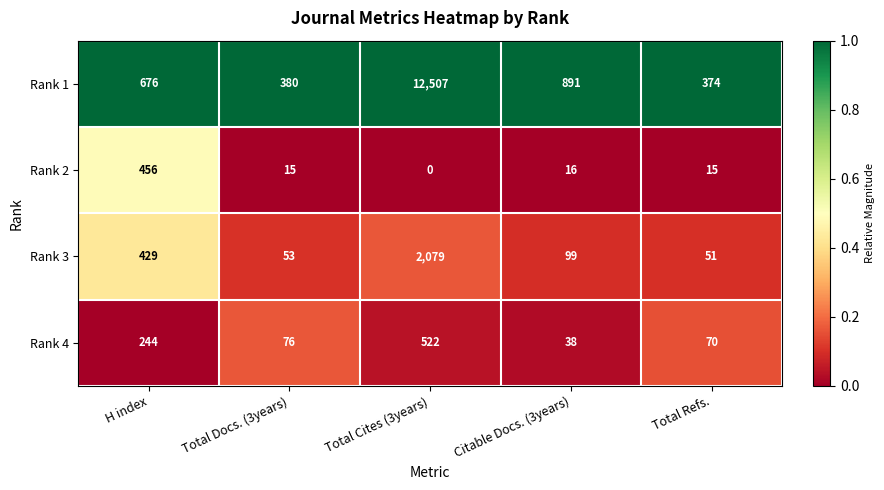

How many categories are shown in the chart?

5